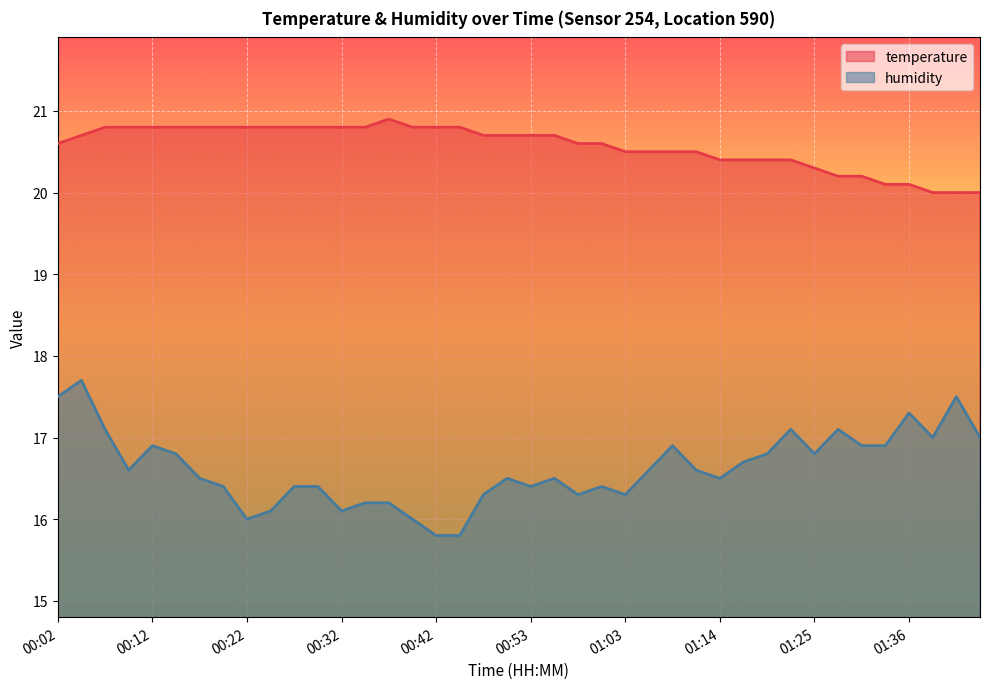

What position from the right is 00:58?

18